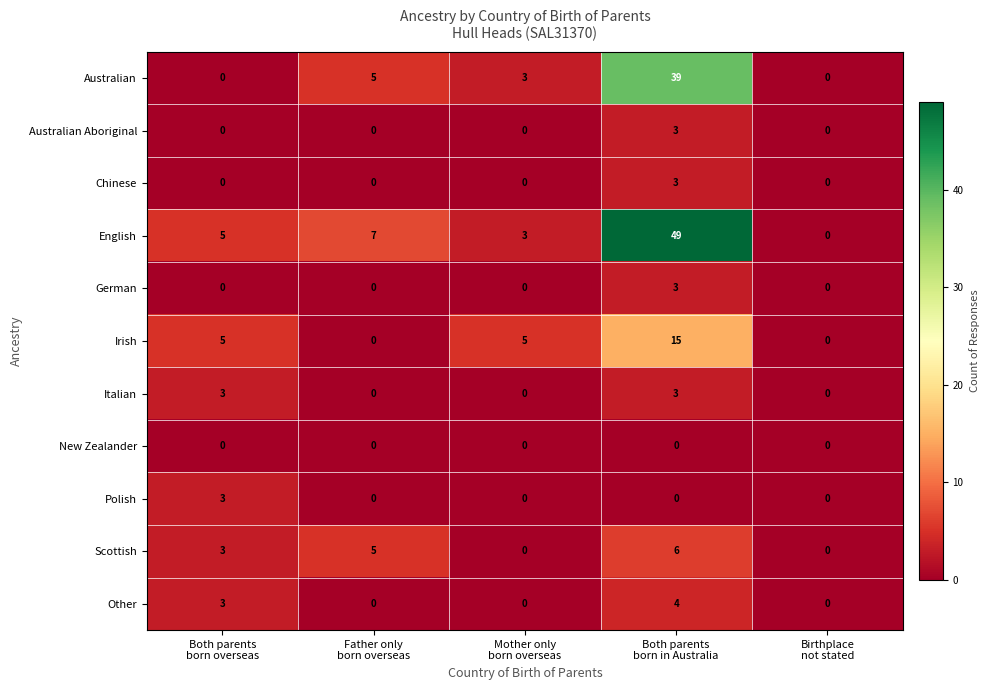

Which series has the widest spread of values?

English